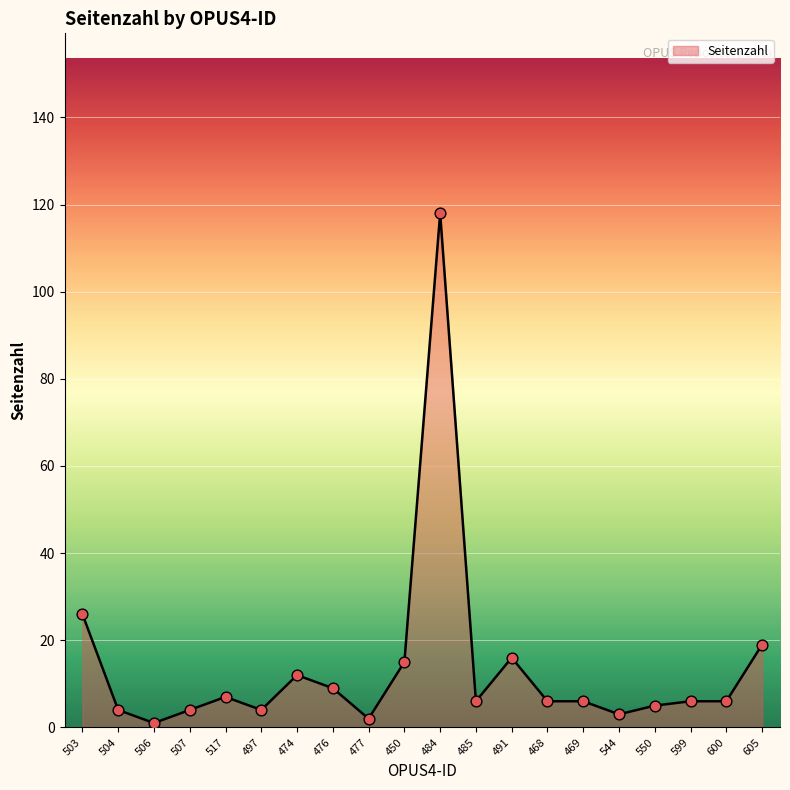

What is the ratio of the value at 506 to the value at 544?

0.3